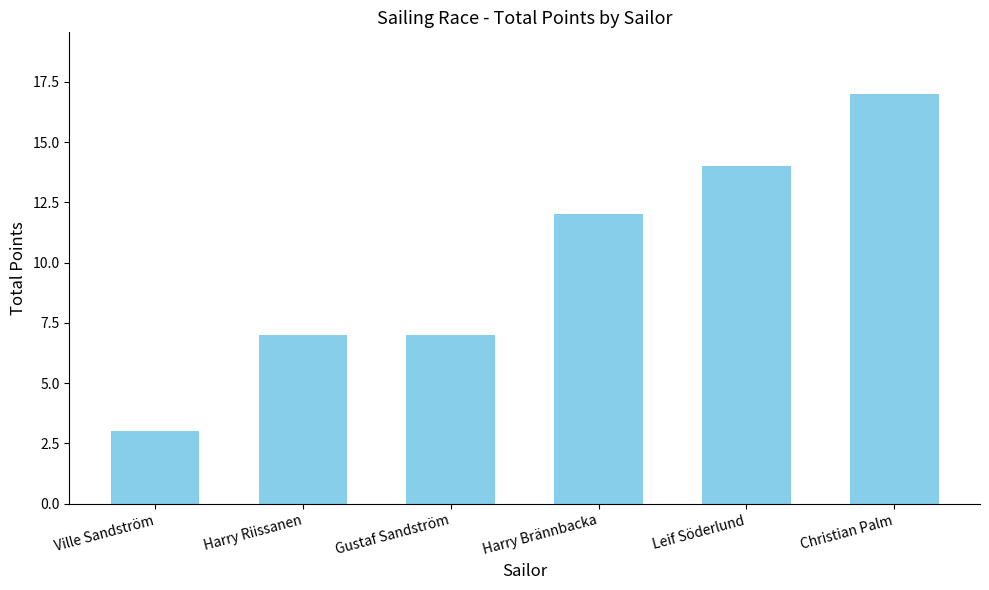

How many bars are there in total?

6